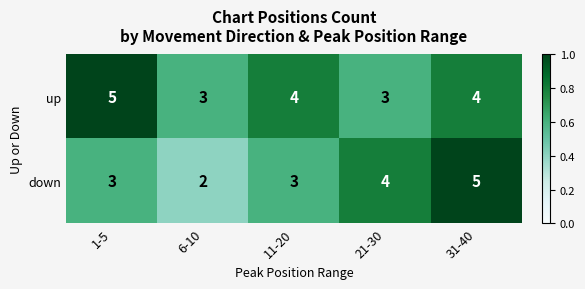

What is the greatest value displayed?

5